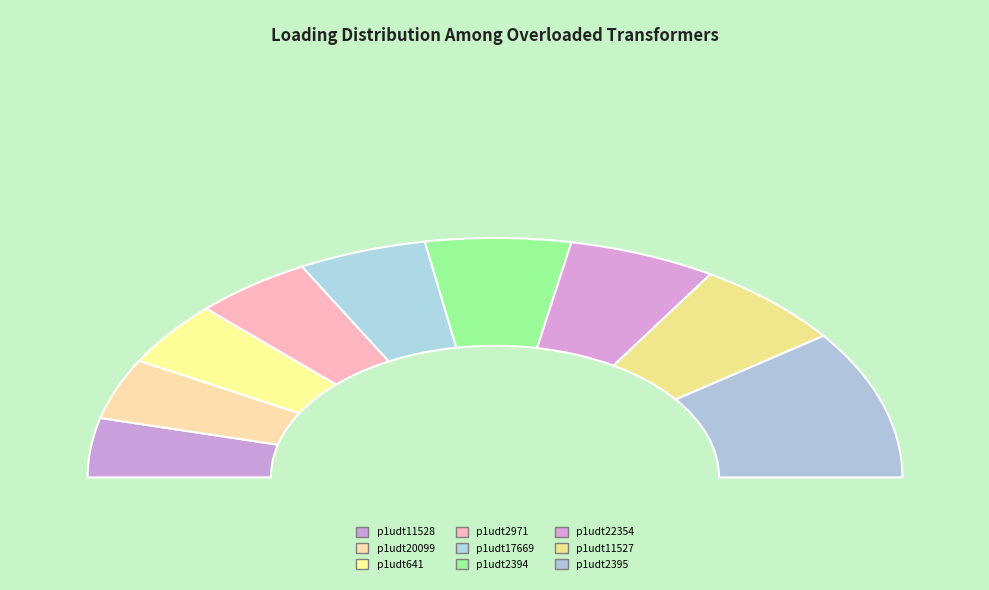

Between p1udt11527 and p1udt11528, which is larger?

p1udt11527